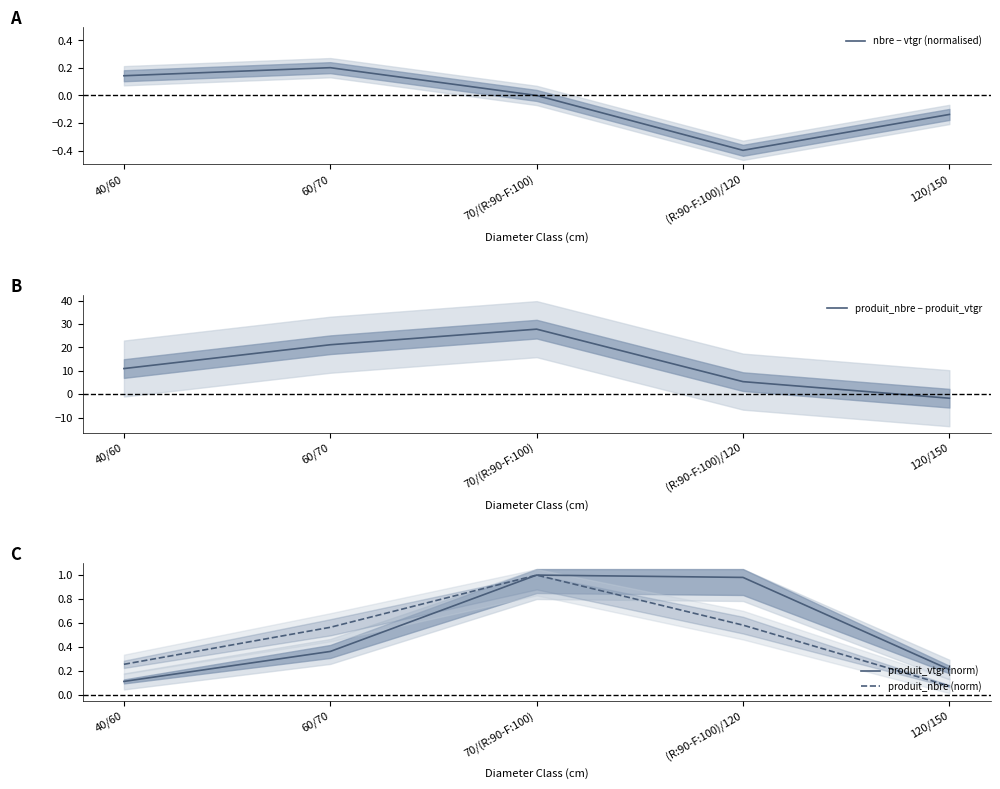

At how many categories does at least one series exceed -1?

5